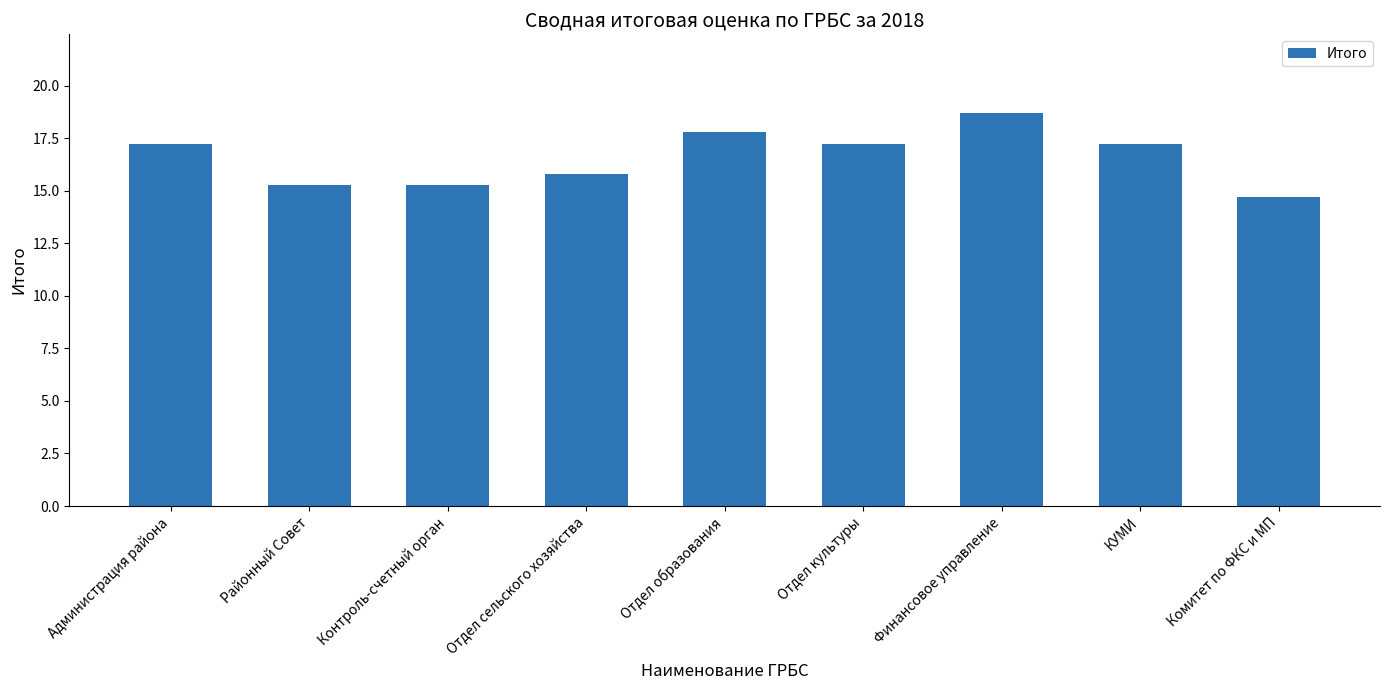

What is the average value?

16.6